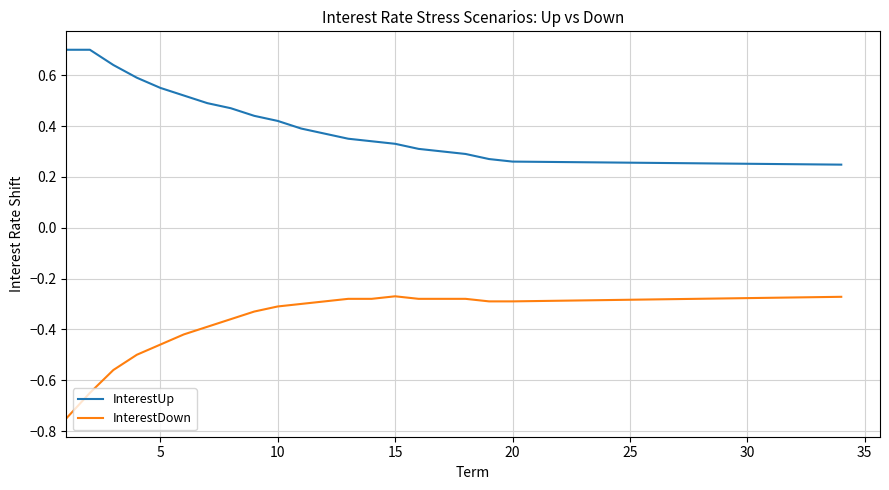

Which series has the largest total across all categories?

InterestUp